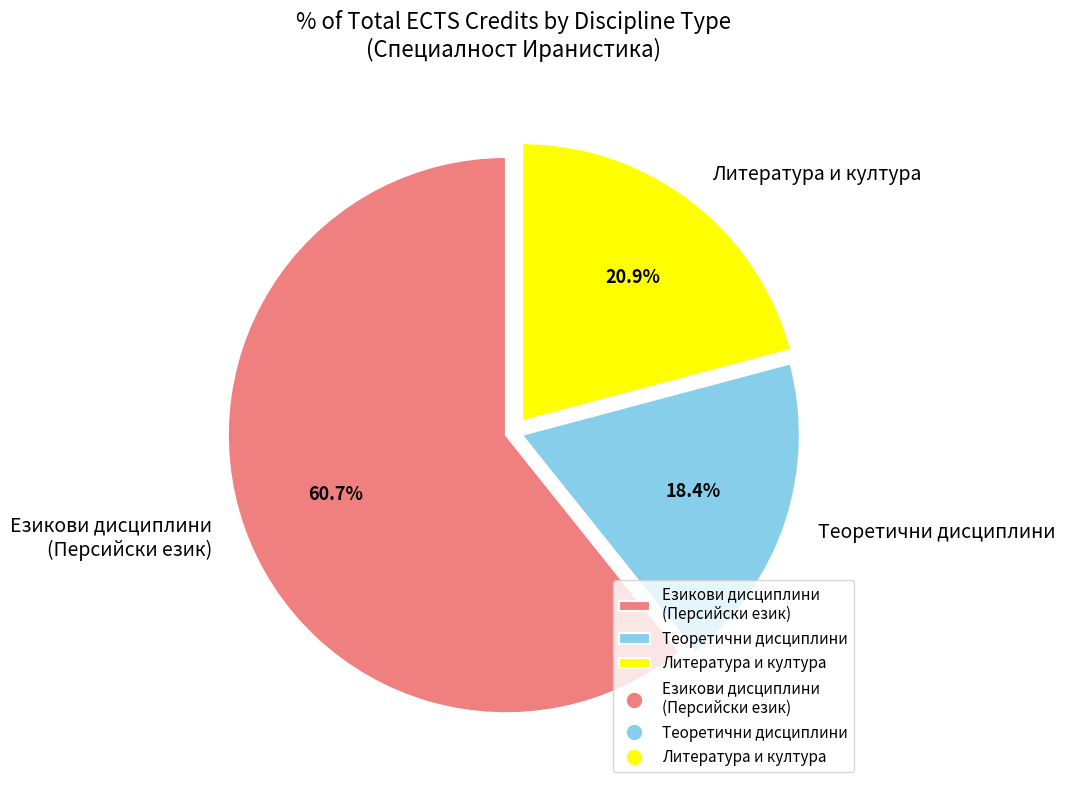

Is the sum of Литература и култура and Теоретични дисциплини greater than half?

No